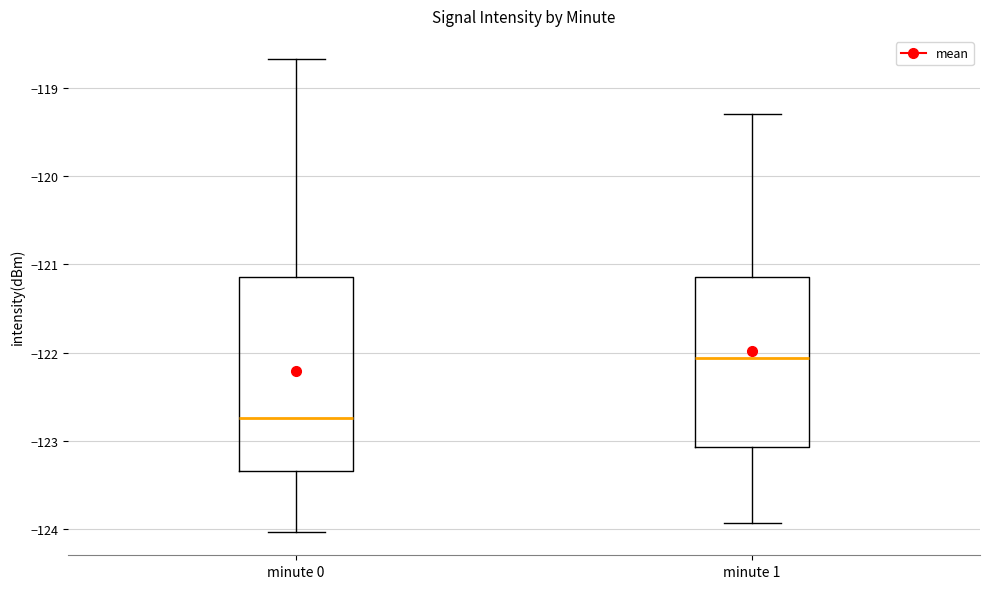

Which box has the highest median line?

minute 1